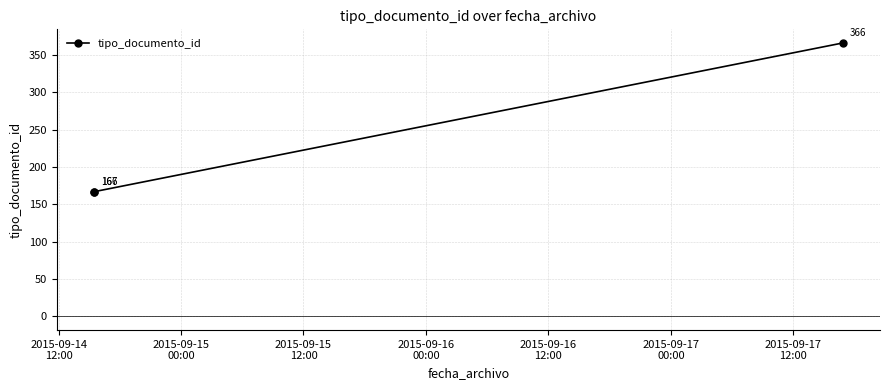

How many data points are less than 167?

1